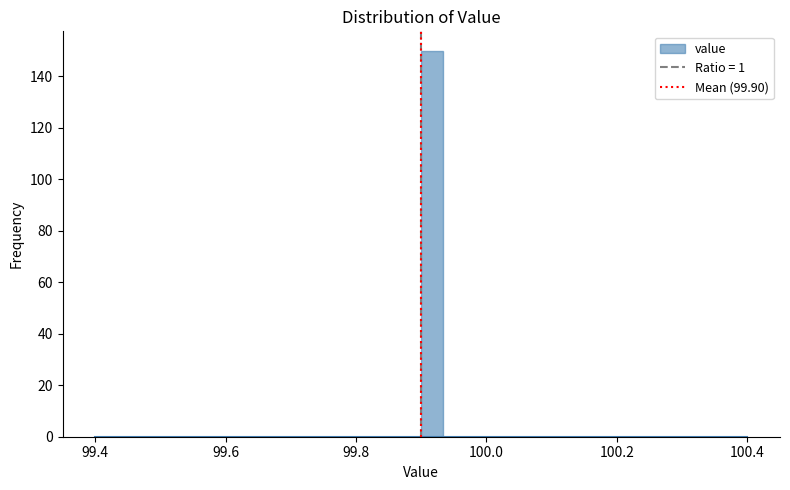

Read against the x-axis, roughly where is the centre of the tallest bar?

99.92